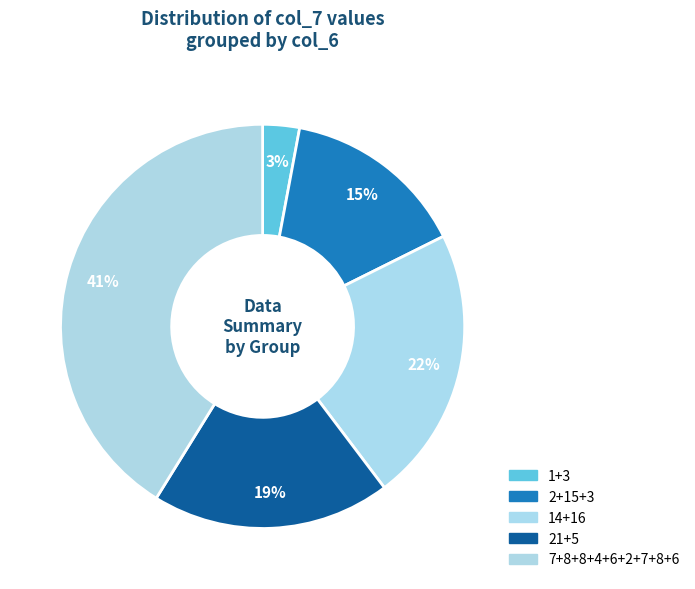

Is there a majority slice in this chart?

No